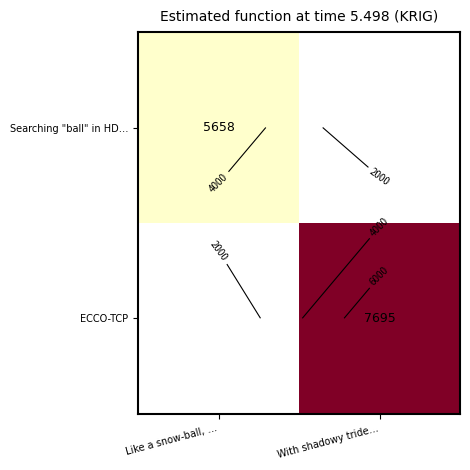

The ECCO-TCP series shows 7695.0 at With shadowy tride…. True or false?

True